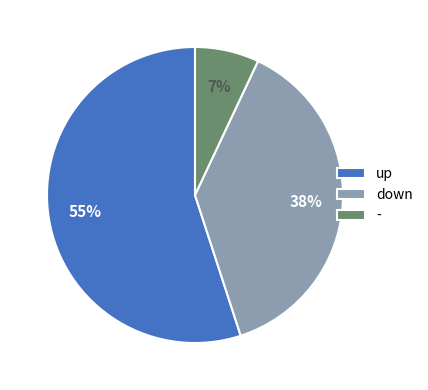

Which category has the biggest portion of the pie?

up